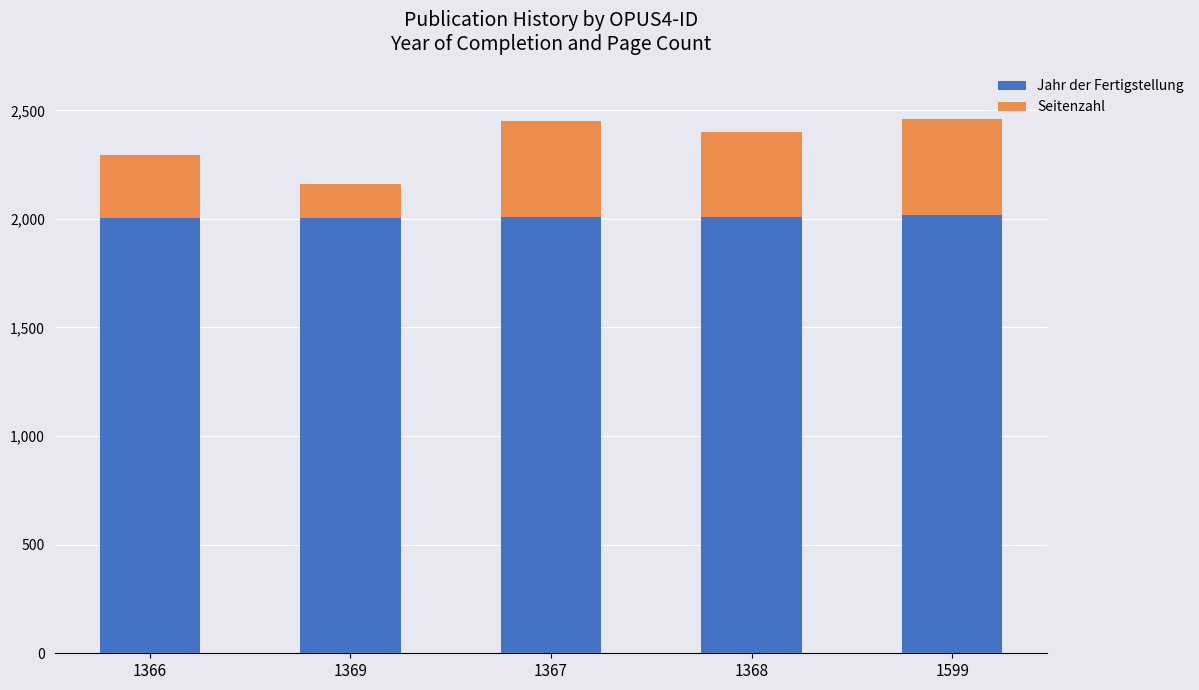

The Jahr der Fertigstellung series shows 2933 at 1369. True or false?

False